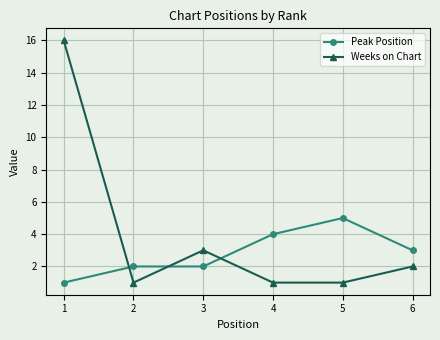

Which series has the largest total across all categories?

Weeks on Chart